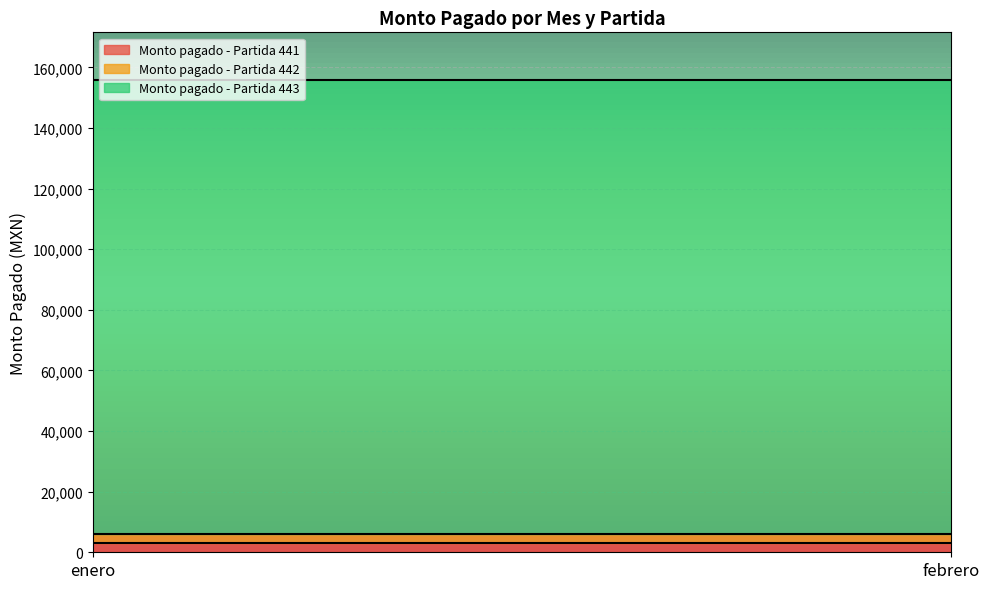

The Monto pagado - Partida 443 series shows 67971 at febrero. True or false?

False